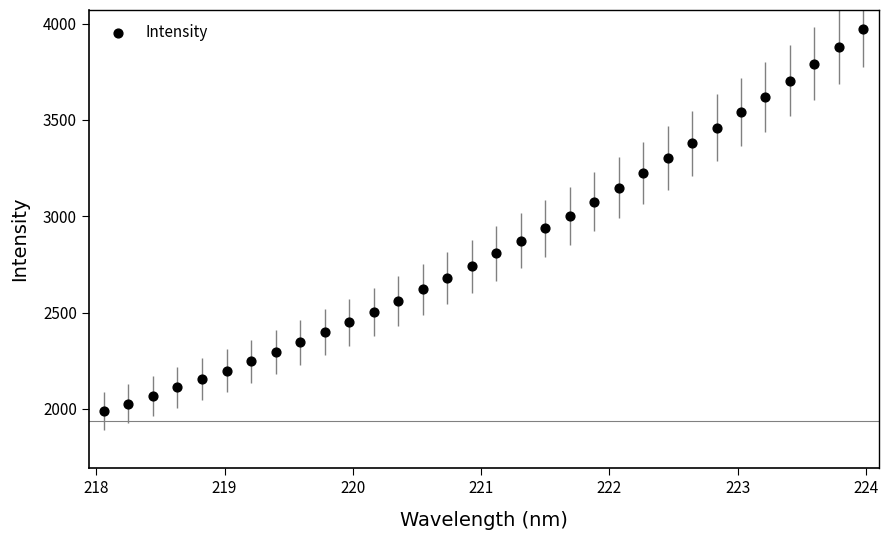

What is the range of X values (max minus min)?

5.9